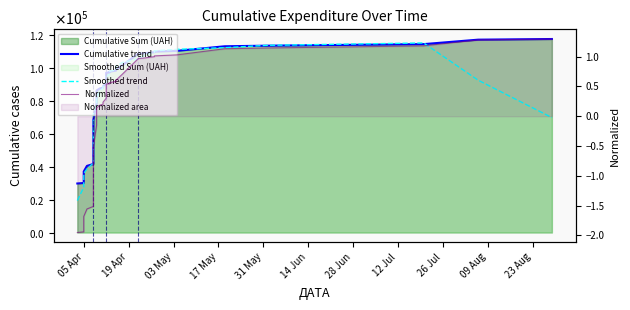

True or false: Normalized has a value of -0.5 at 05 Apr.

False